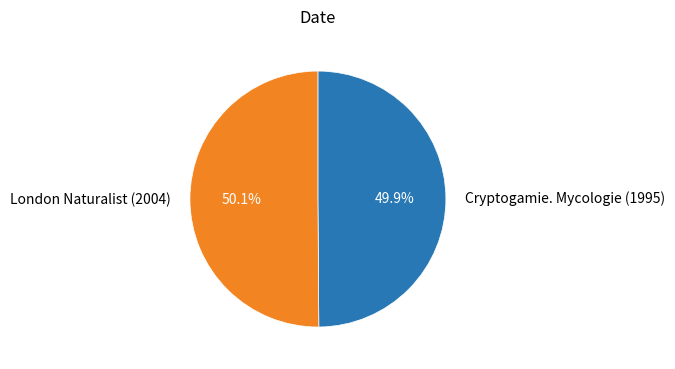

What is the ratio of the value at London Naturalist (2004) to the value at Cryptogamie. Mycologie (1995)?

1.0